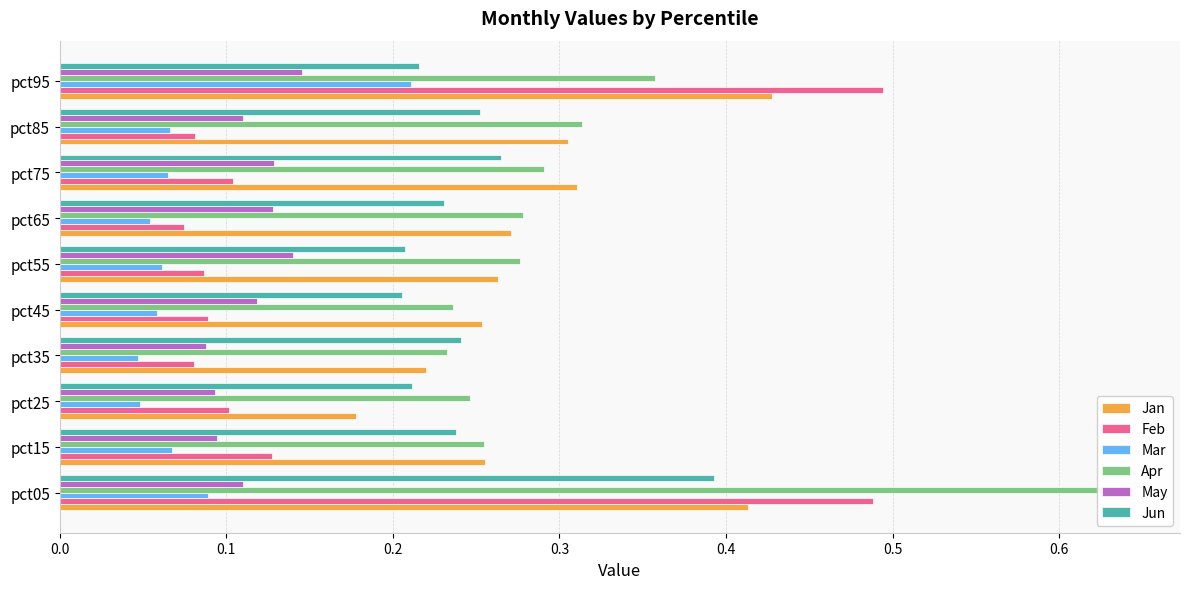

What is the average value of the Apr series?

0.3